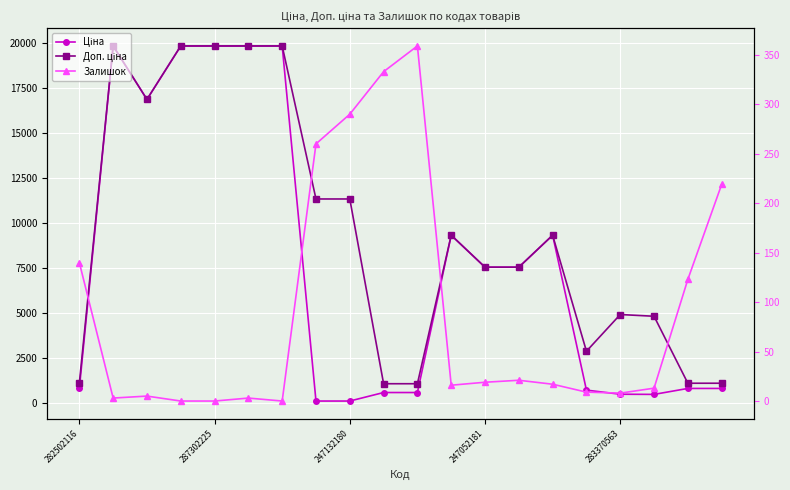

True or false: Ціна and Доп. ціна intersect in this chart.

False